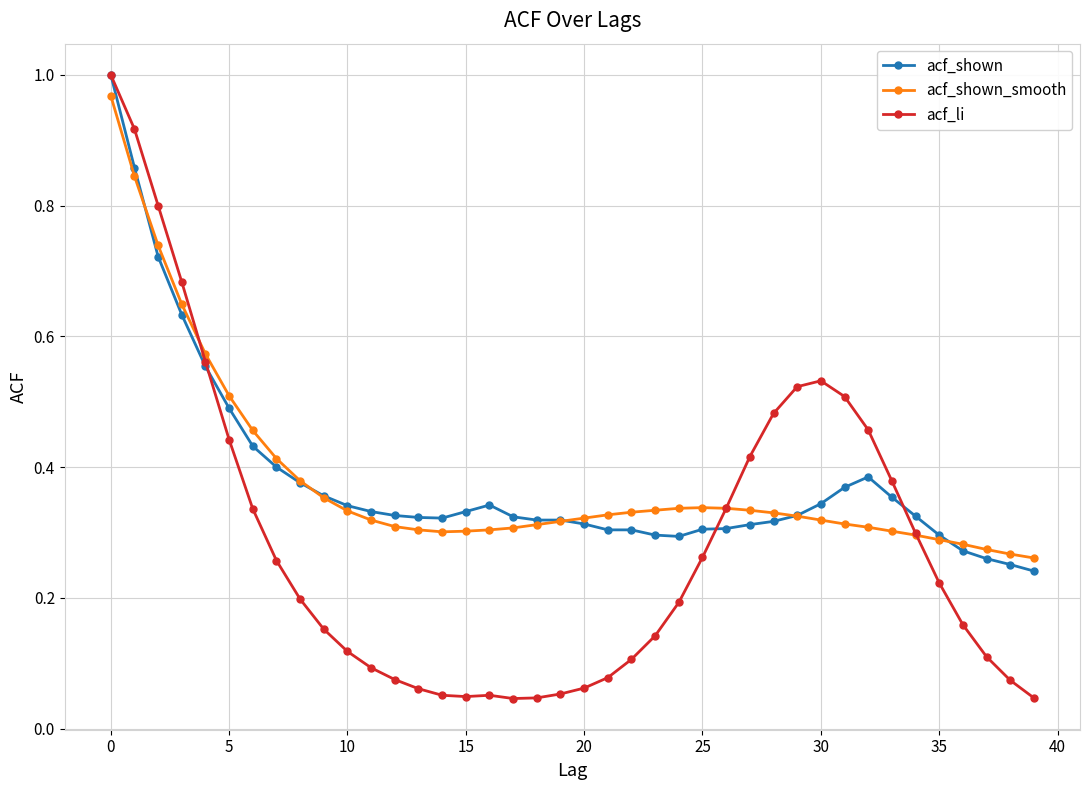

Which series has the largest range (max minus min)?

acf_li